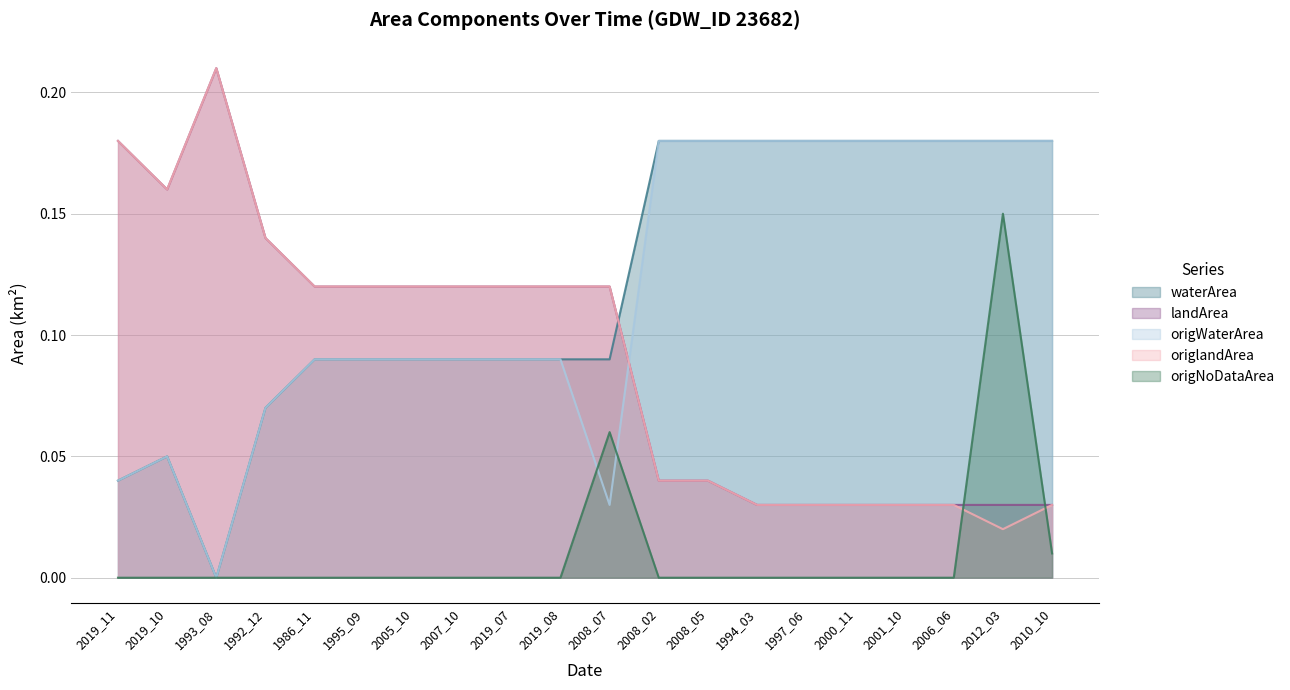

What position from the right is 2012_03?

2